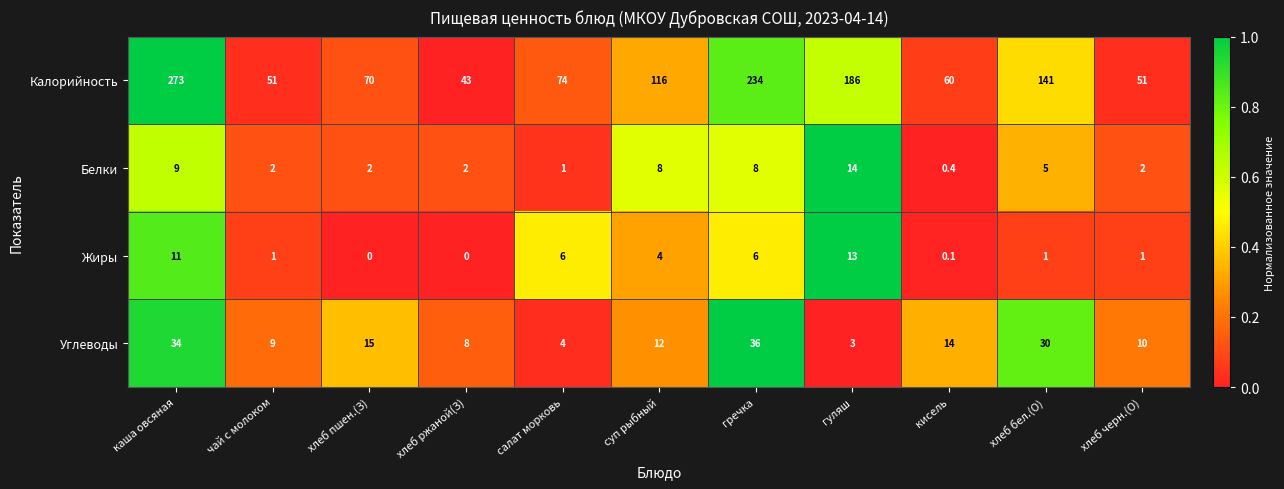

How many data points does each series have?

11